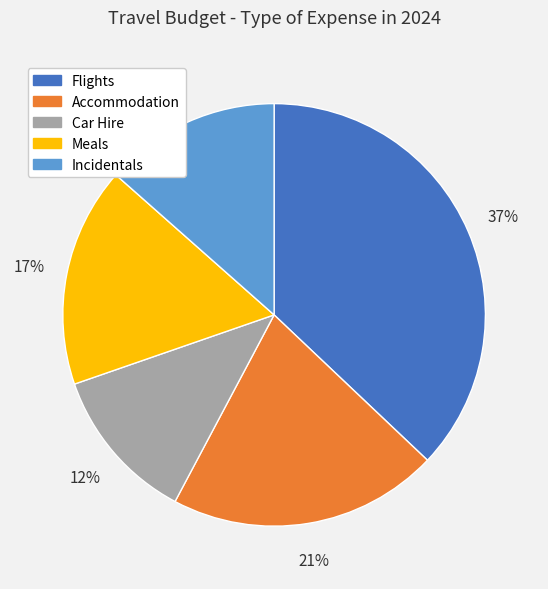

Is it true that Accommodation is 8% of the pie?

False